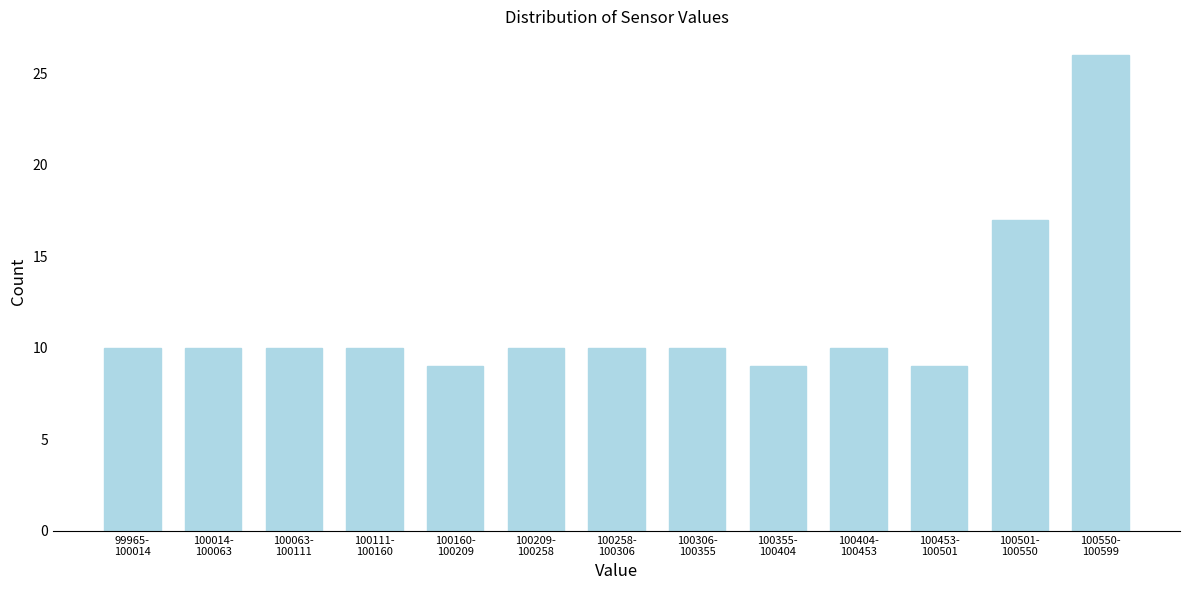

Reading left to right, extract all data points from this chart.

10	10	10	10	9	10	10	10	9	10	9	17	26